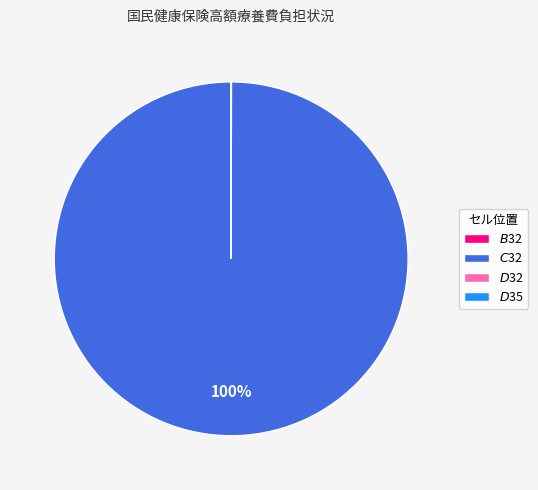

To the nearest percent, what is the difference between the largest and smallest slice percentages?

100%